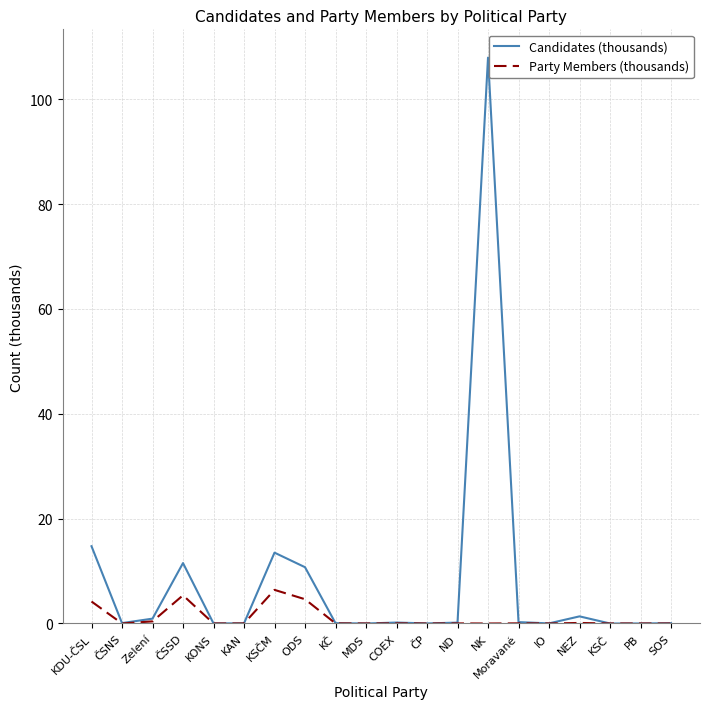

What position from the right is Moravané?

6